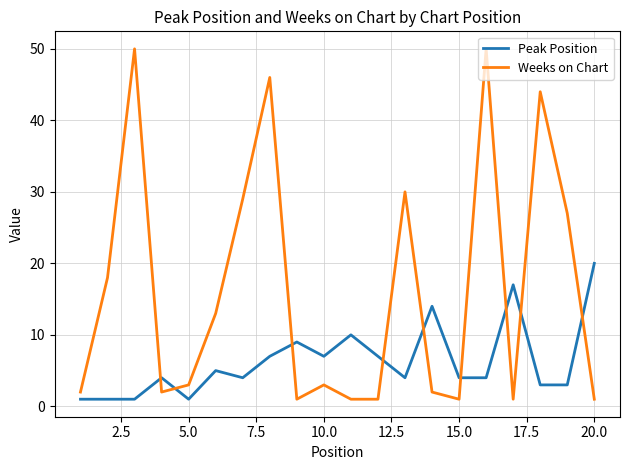

What is the maximum value for Weeks on Chart?

50